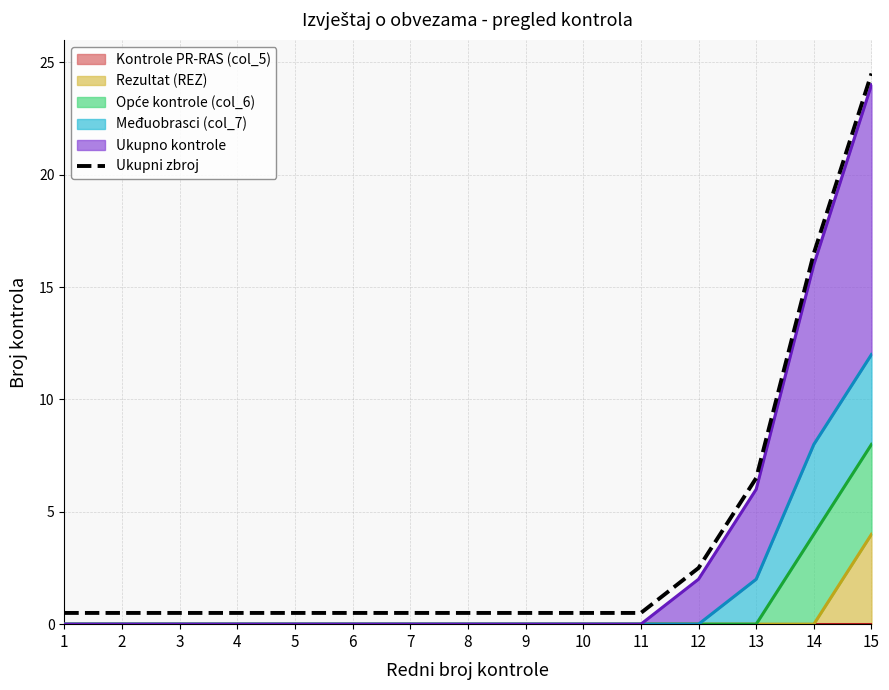

List the labels in order of value, largest first.

15, 14, 13, 12, 1, 2, 3, 4, 5, 6, 7, 8, 9, 10, 11